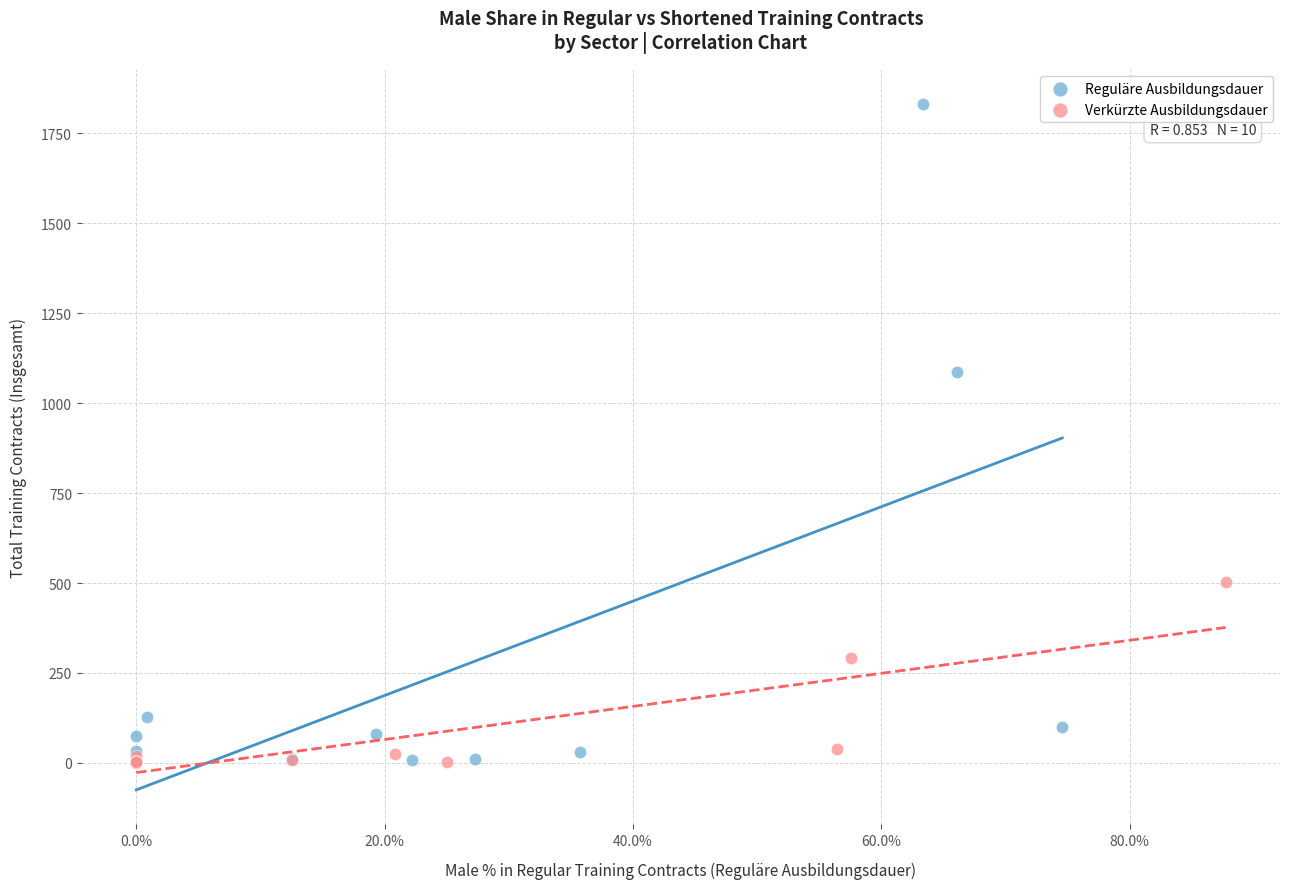

Which series reaches the maximum Y coordinate?

Reguläre Ausbildungsdauer